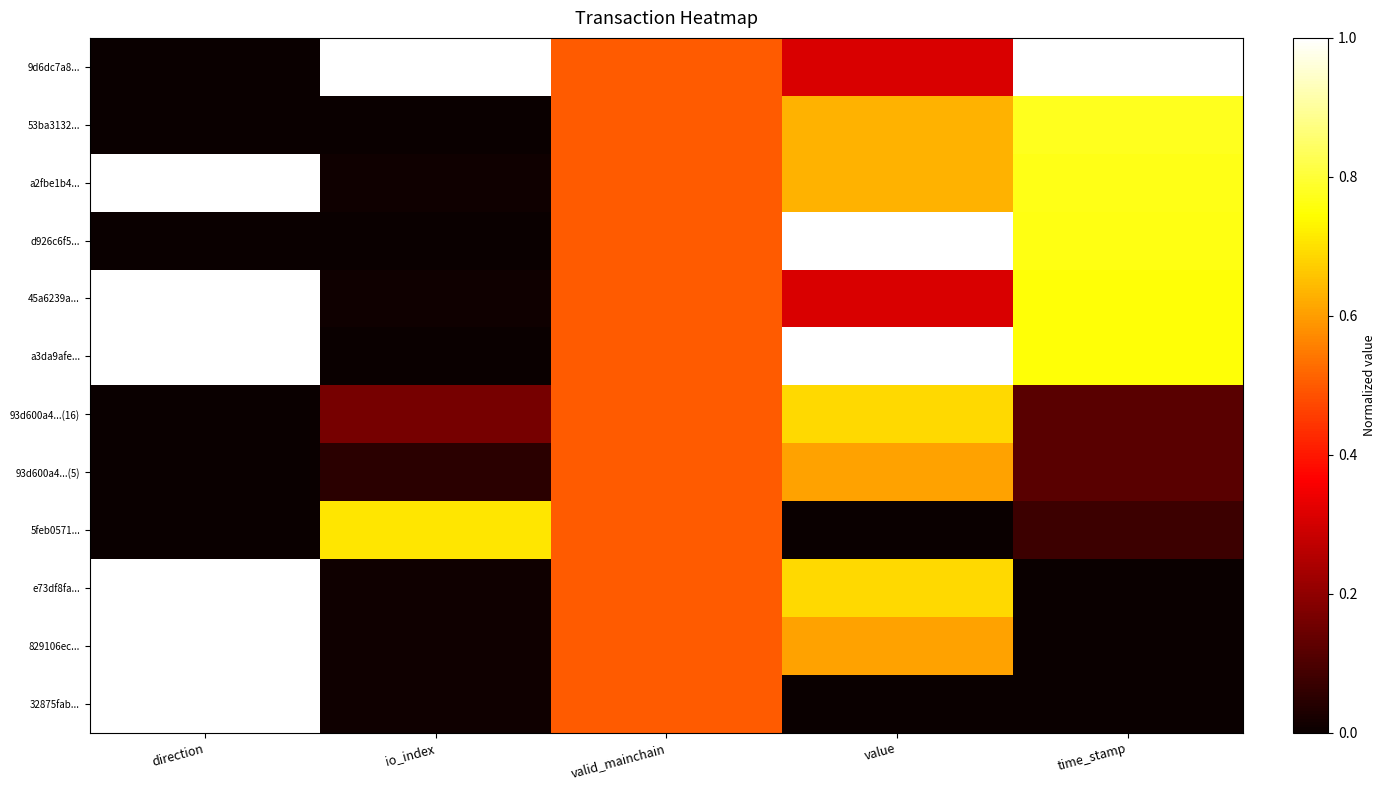

How many data points does each series have?

5